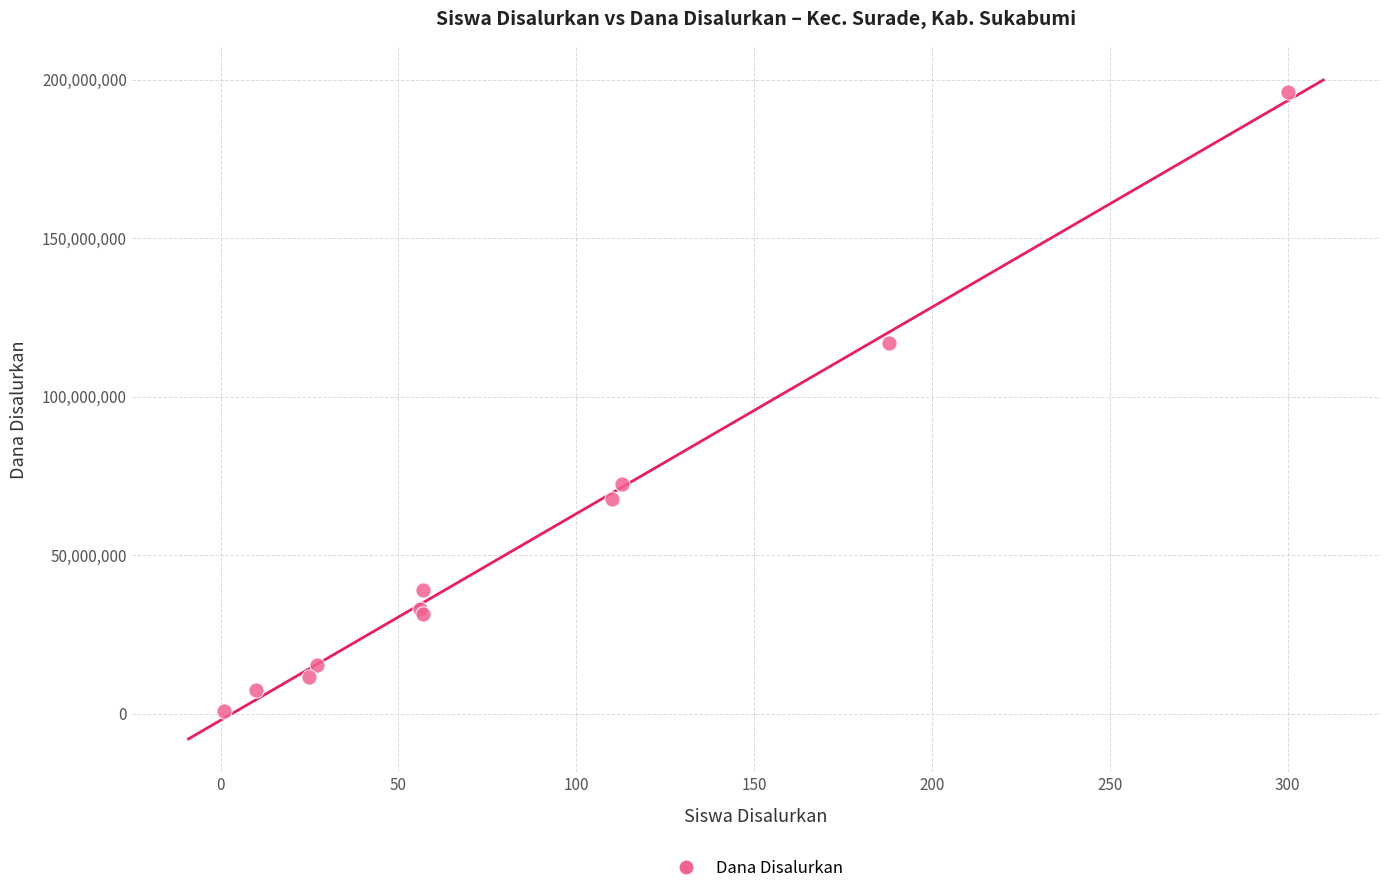

What Y value in the scatter plot is closest to 98437500?

117000000